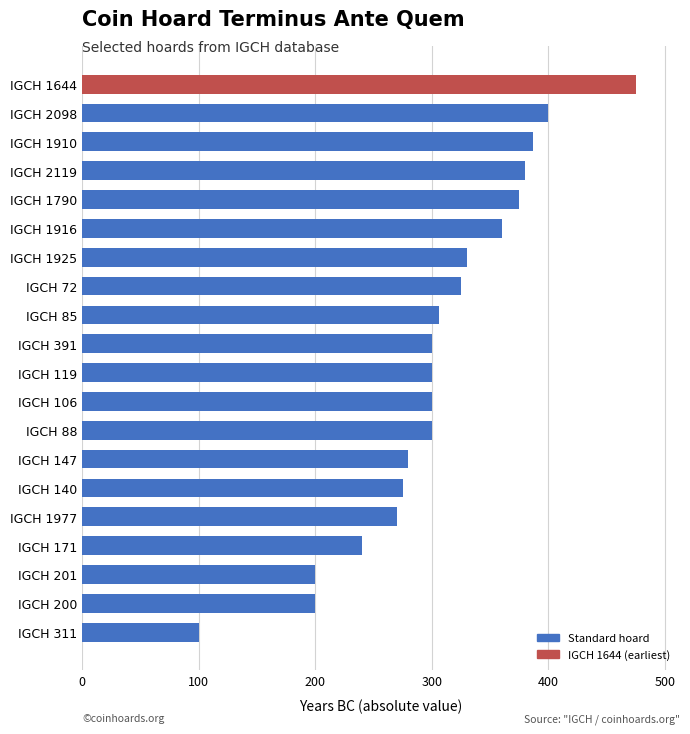

Which label corresponds to the smallest value in the chart?

IGCH 311